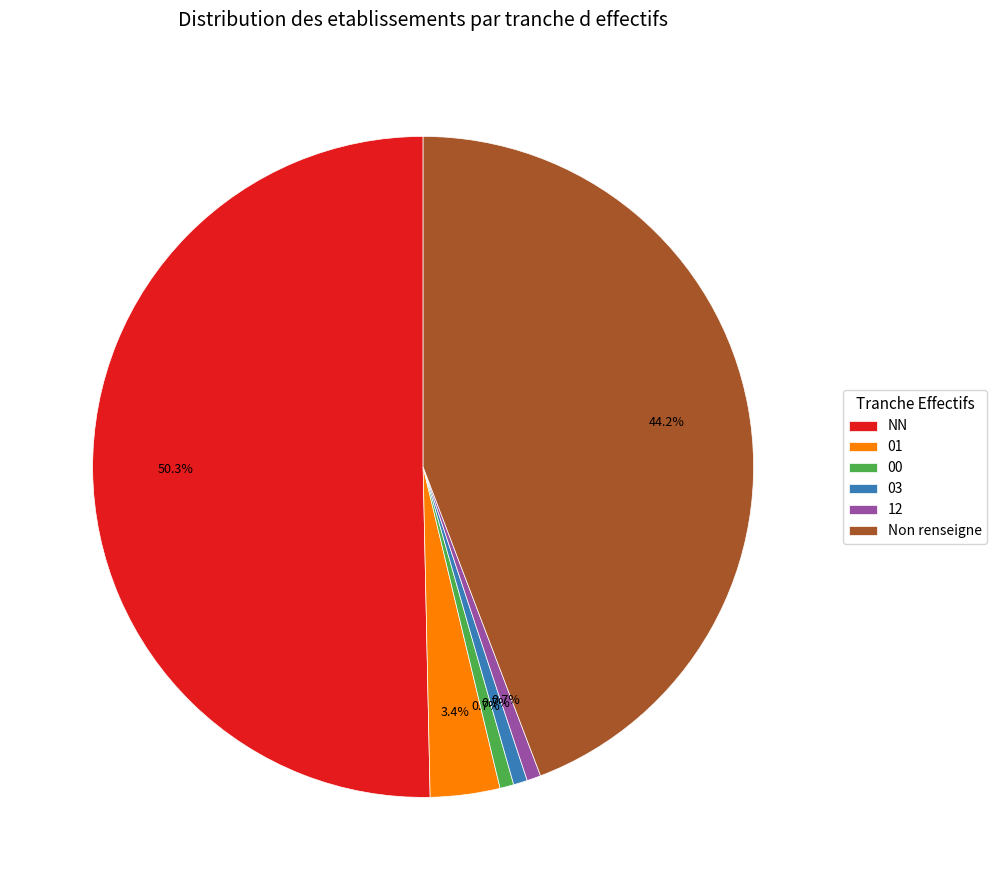

To the nearest percent, what is the average slice percentage?

17%